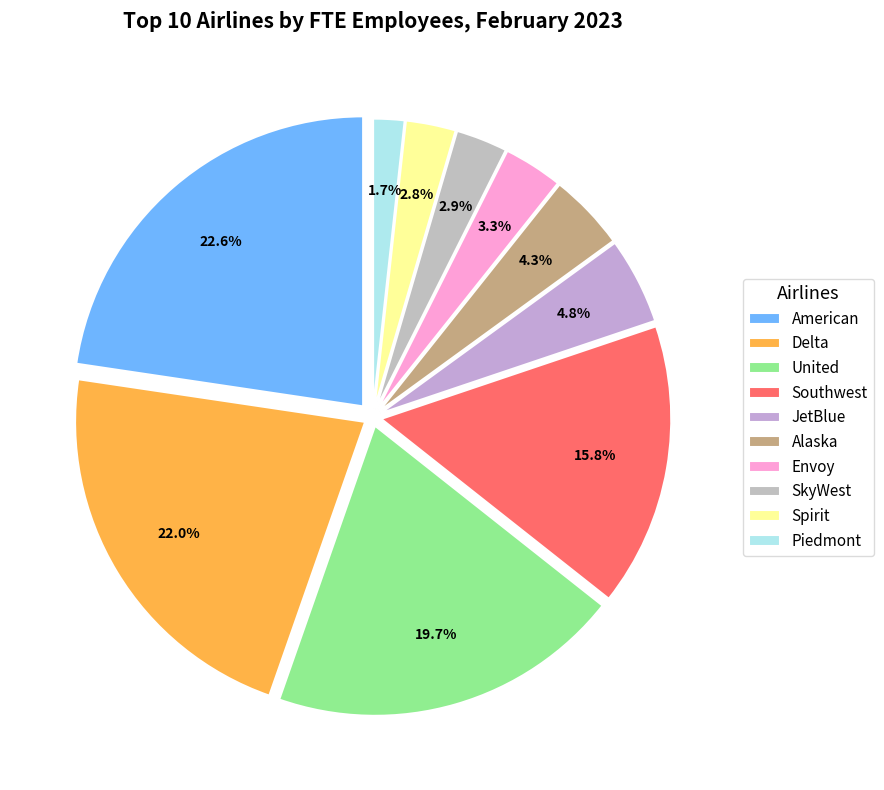

To the nearest percent, what is the combined percentage of Spirit and Alaska?

7%